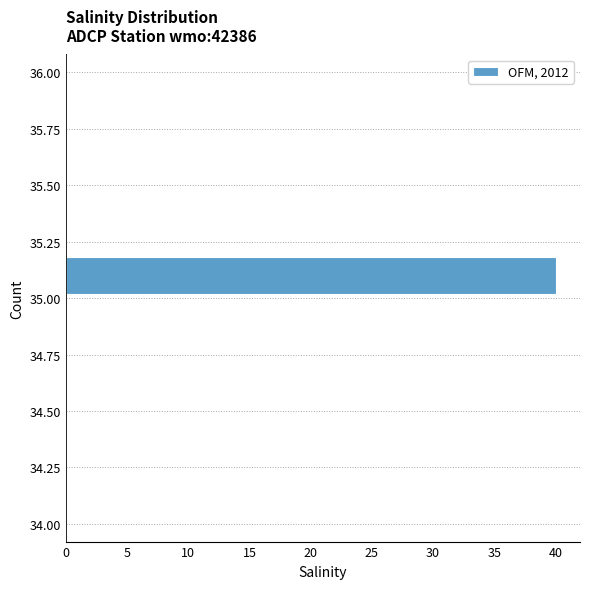

How long is the bar that spans 35.0 to 35.2 on the y-axis? The values are not printed on the chart, so give them approximately, as read against the axis.

40